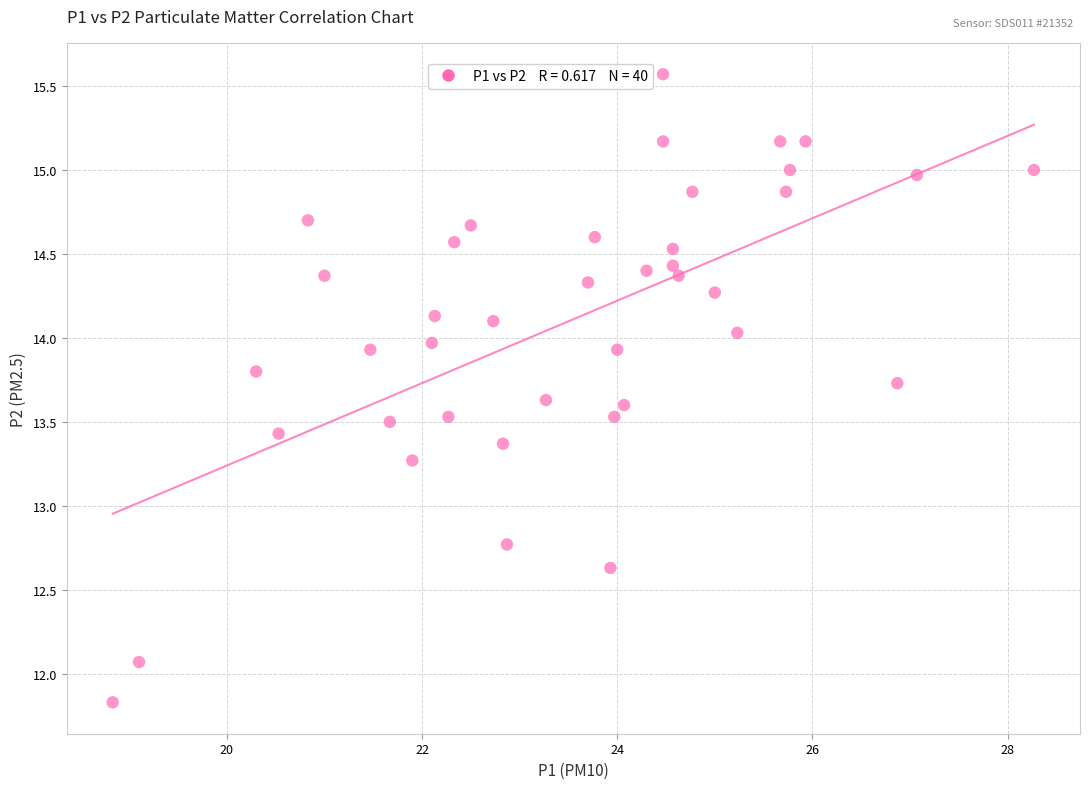

What is the range of X values (max minus min)?

9.4